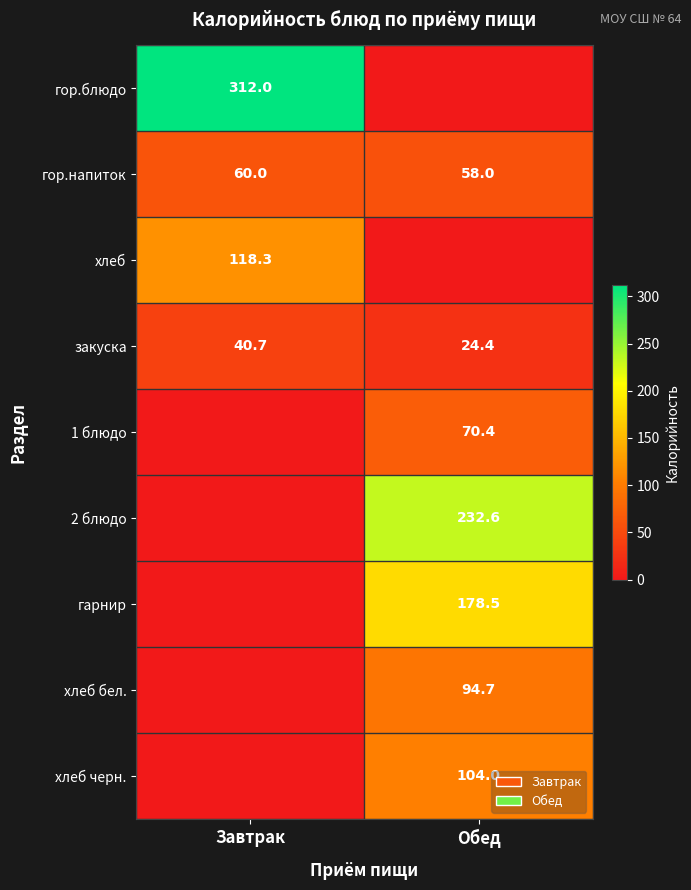

Where does the закуска series first go above 40?

Завтрак